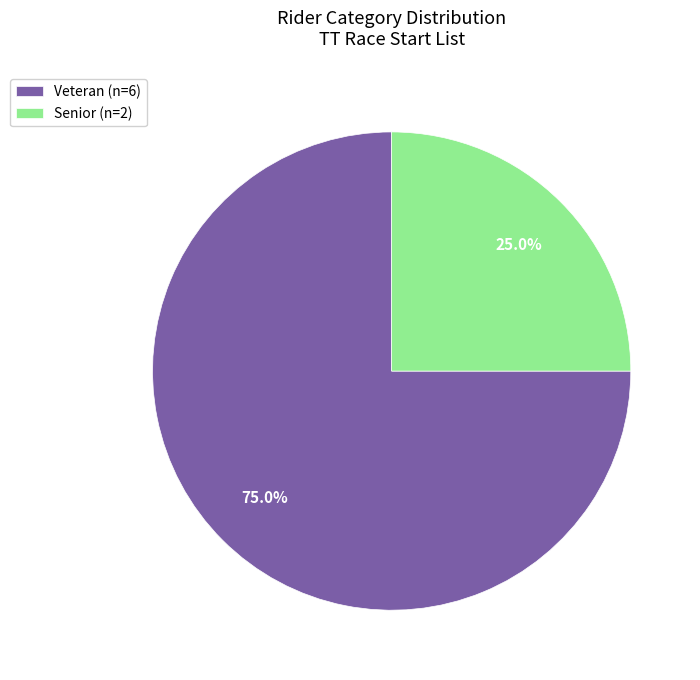

Does Veteran represent more than half of the total?

Yes